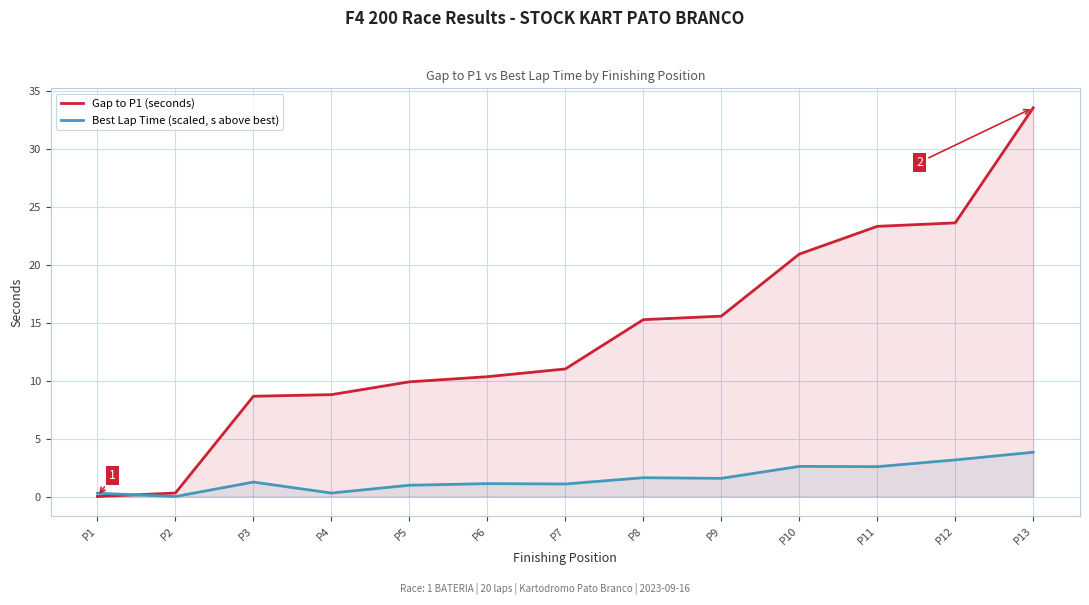

How many values in the Gap to P1 (seconds) series exceed 11?

7